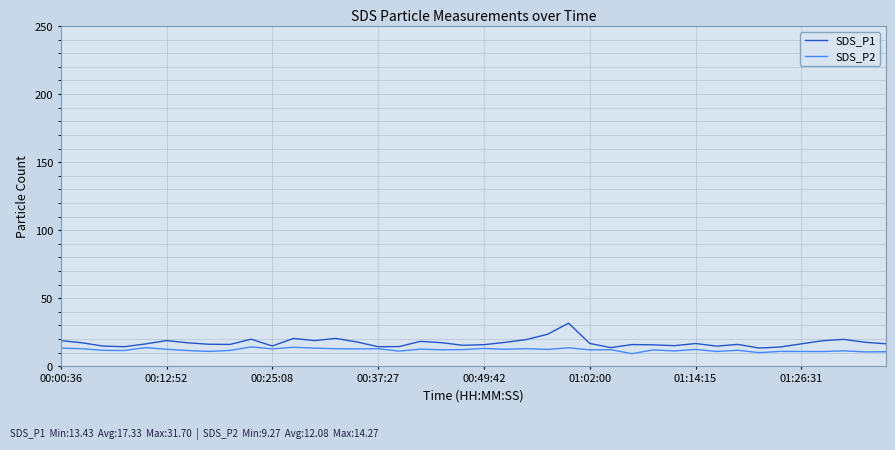

How many series are shown in this chart?

2